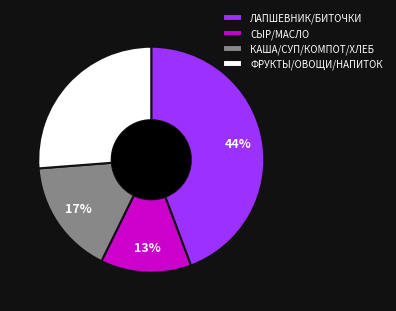

Approximately how many times larger is the value at СЫР/МАСЛО compared to ЛАПШЕВНИК/БИТОЧКИ?

0.3